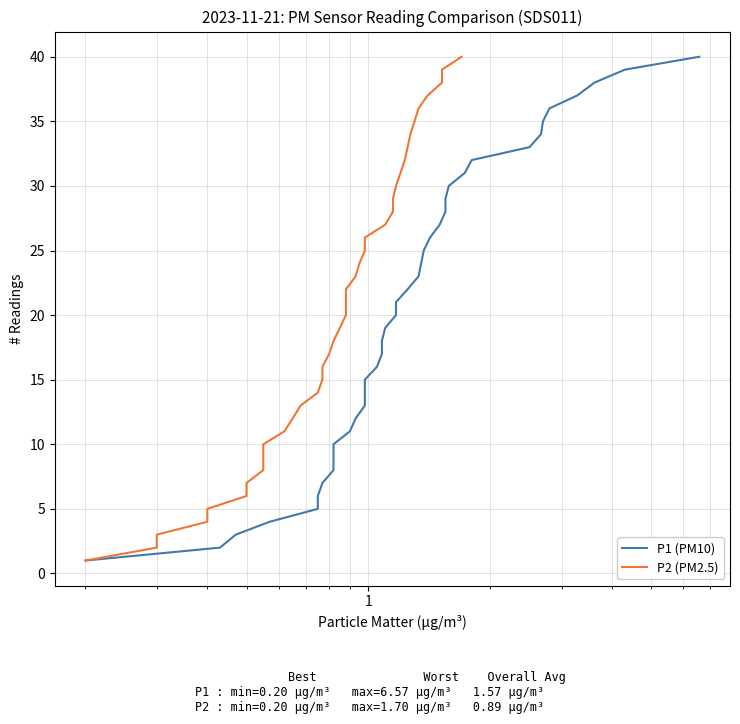

What is the difference between the maximum and minimum values in the P2 (PM2.5) series?

39